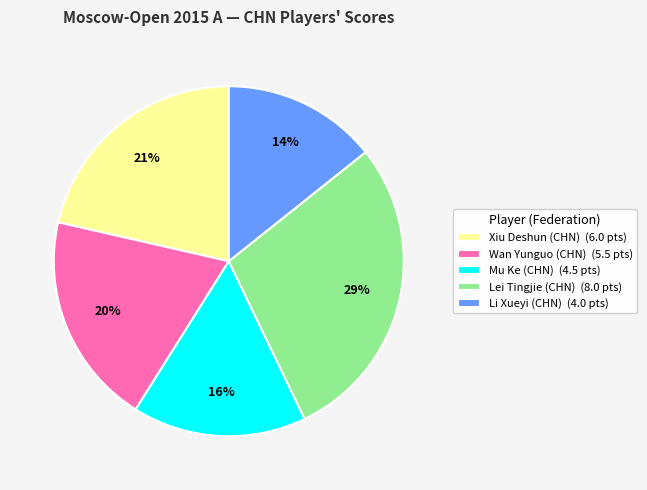

What is the largest slice in the pie chart?

Lei Tingjie (CHN)